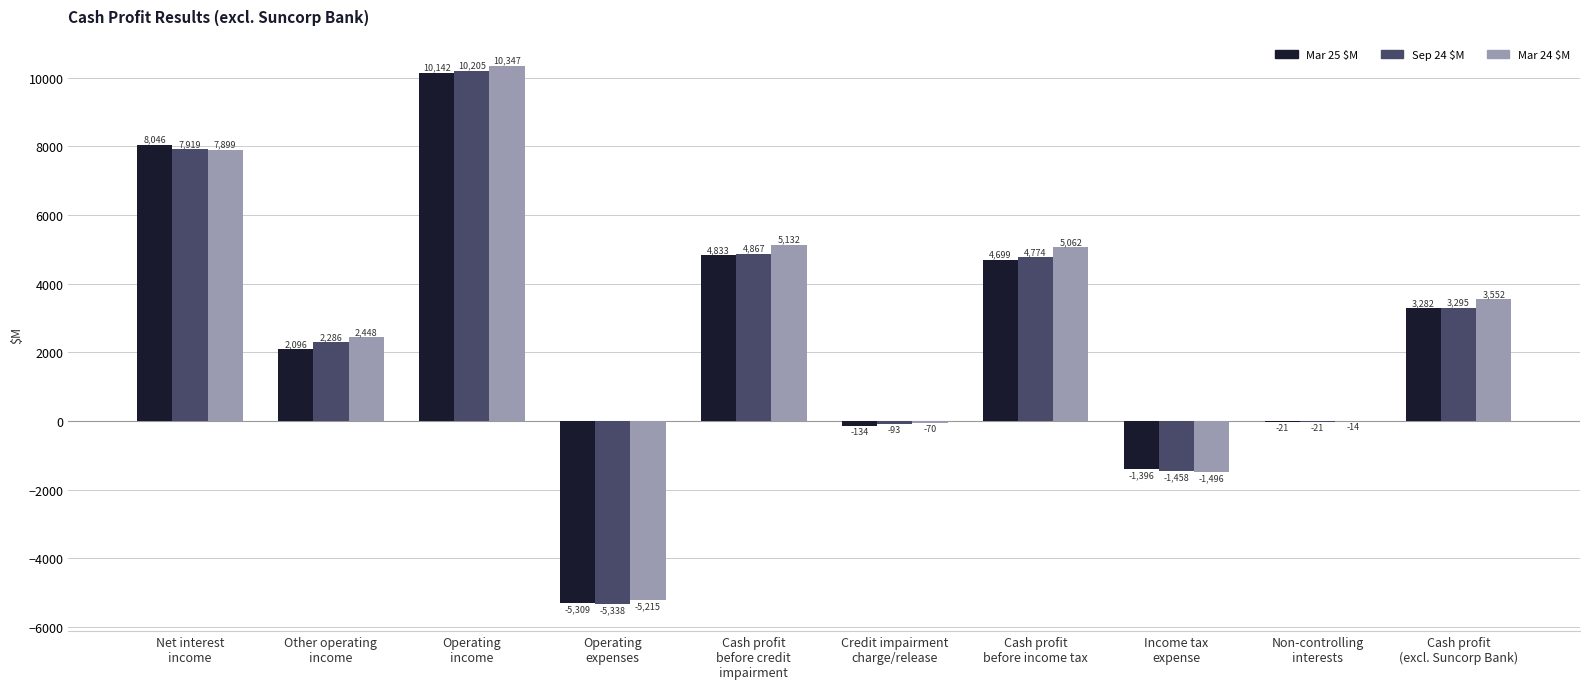

Count the number of categories in the chart.

10